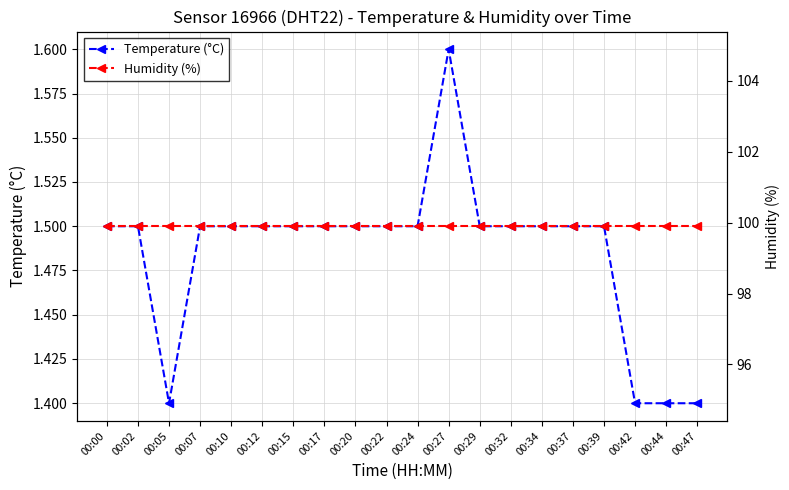

Which series has the widest spread of values?

Temperature (°C)